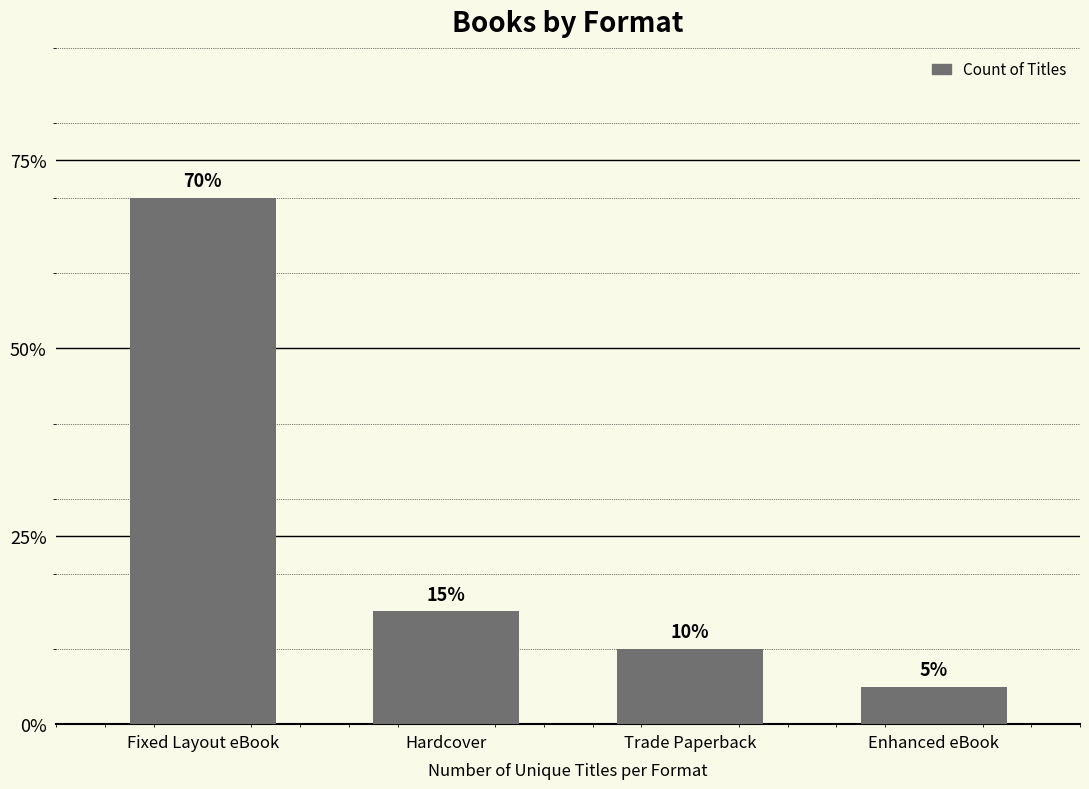

List the labels in order of value, smallest first.

Enhanced eBook, Trade Paperback, Hardcover, Fixed Layout eBook